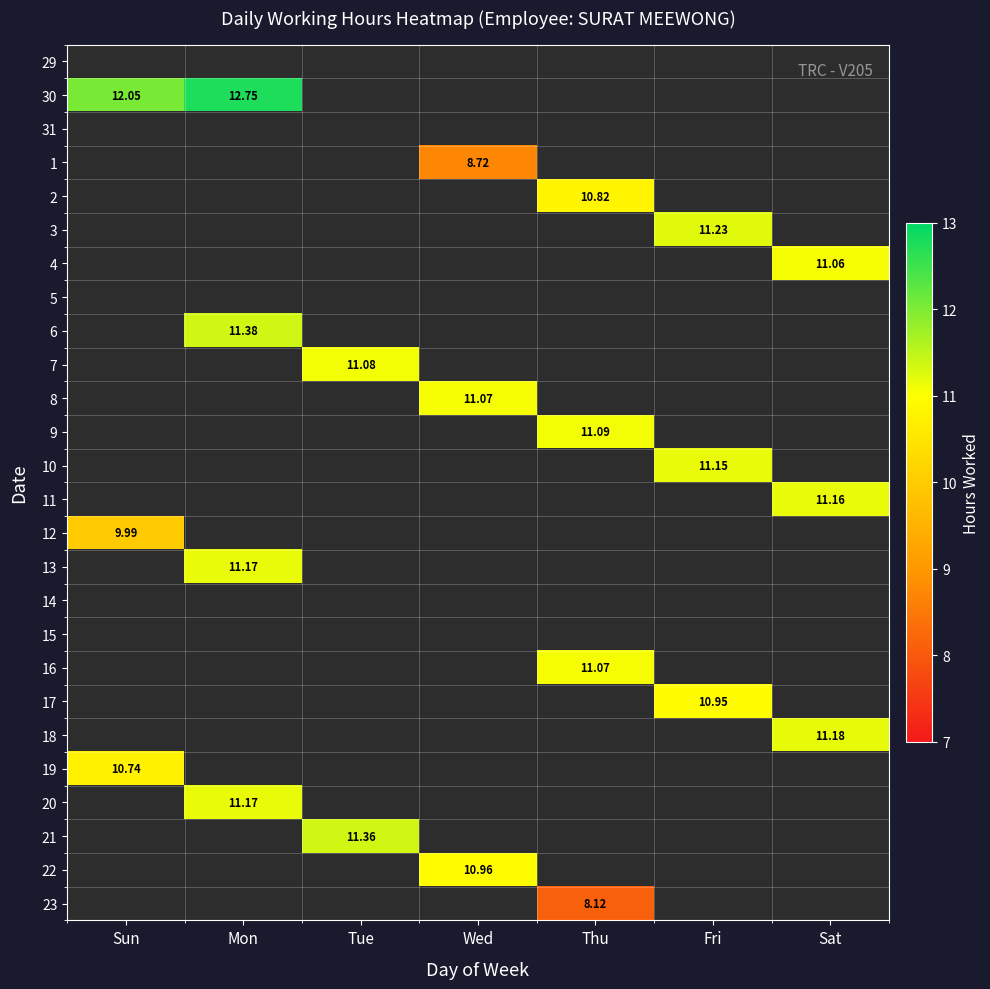

Which series has the largest range (max minus min)?

30